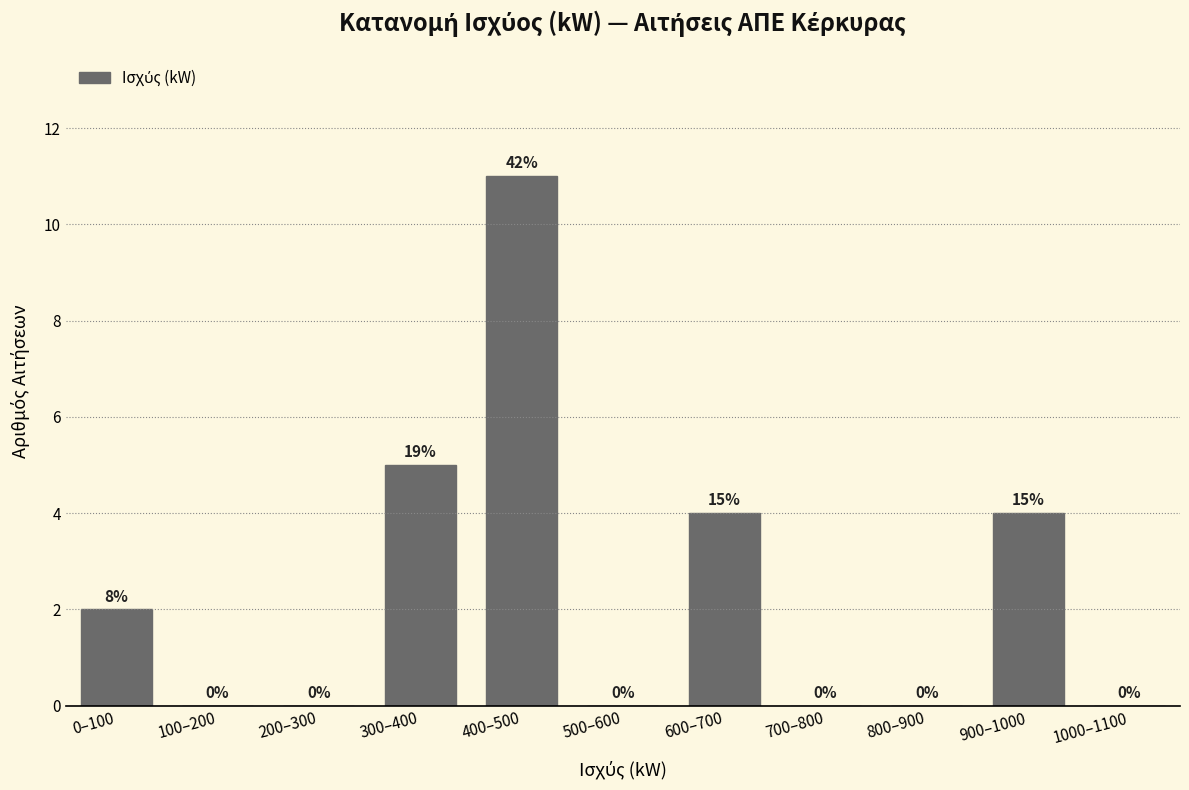

Reading right to left, transcribe all the data shown in this chart.

1000–1100=0	900–1000=4	800–900=0	700–800=0	600–700=4	500–600=0	400–500=11	300–400=5	200–300=0	100–200=0	0–100=2